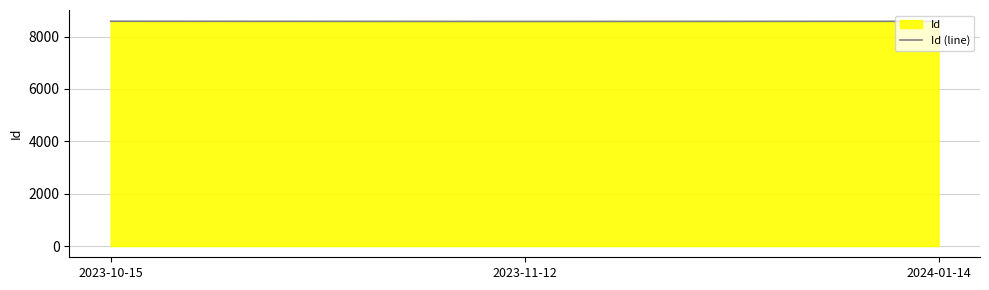

Which label corresponds to the smallest value in the chart?

2023-11-12